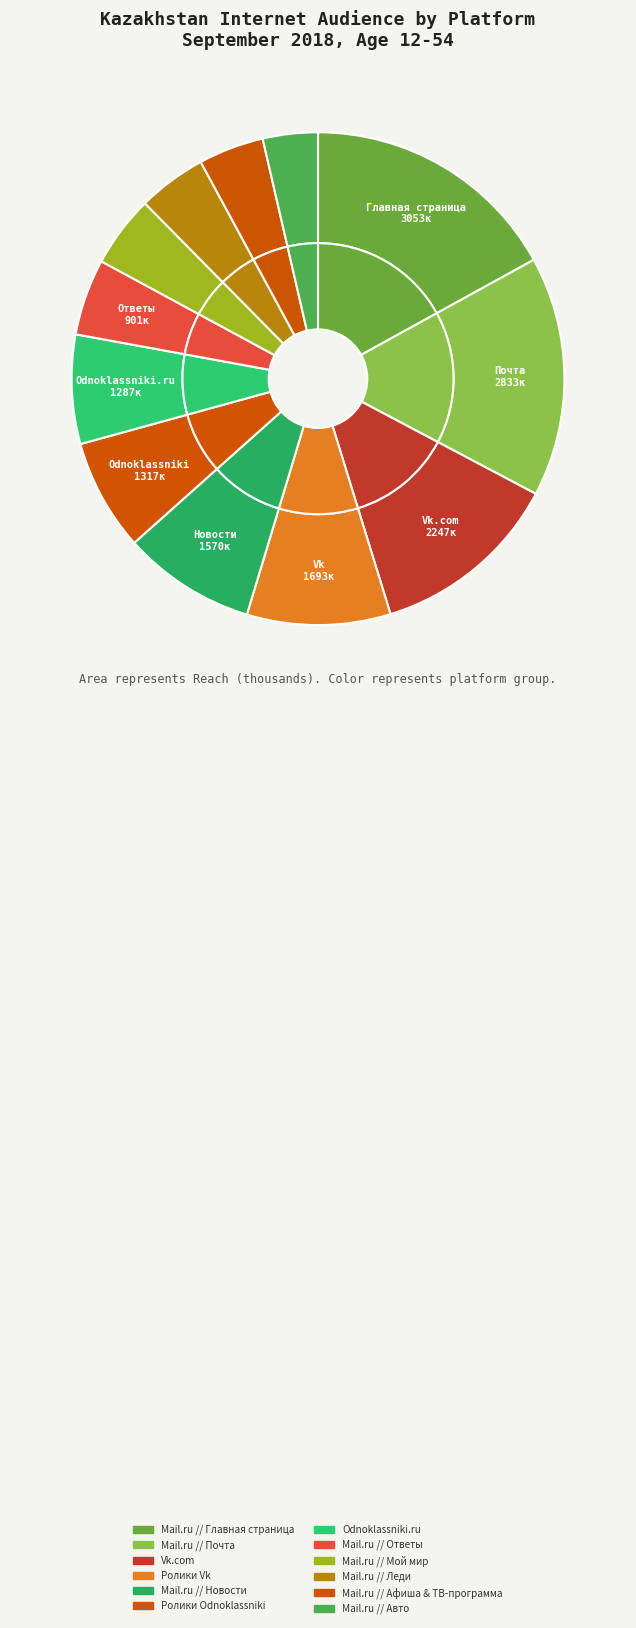

Is the sum of Odnoklassniki.ru and Mail.ru // Почта greater than half?

No